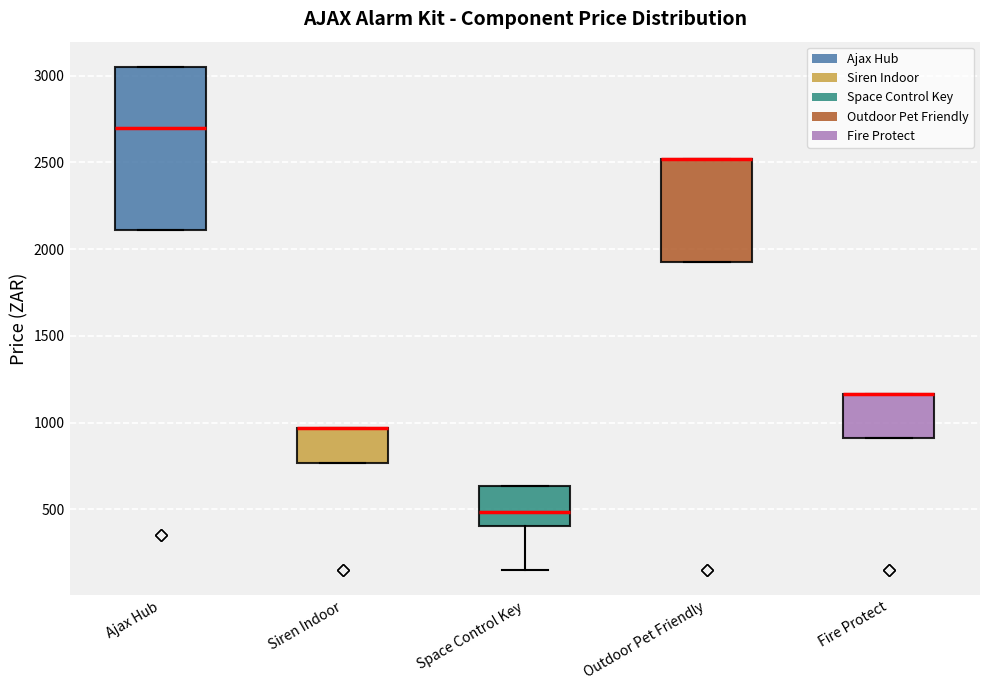

Which box is the tallest, from its lower edge to its upper edge?

Ajax Hub